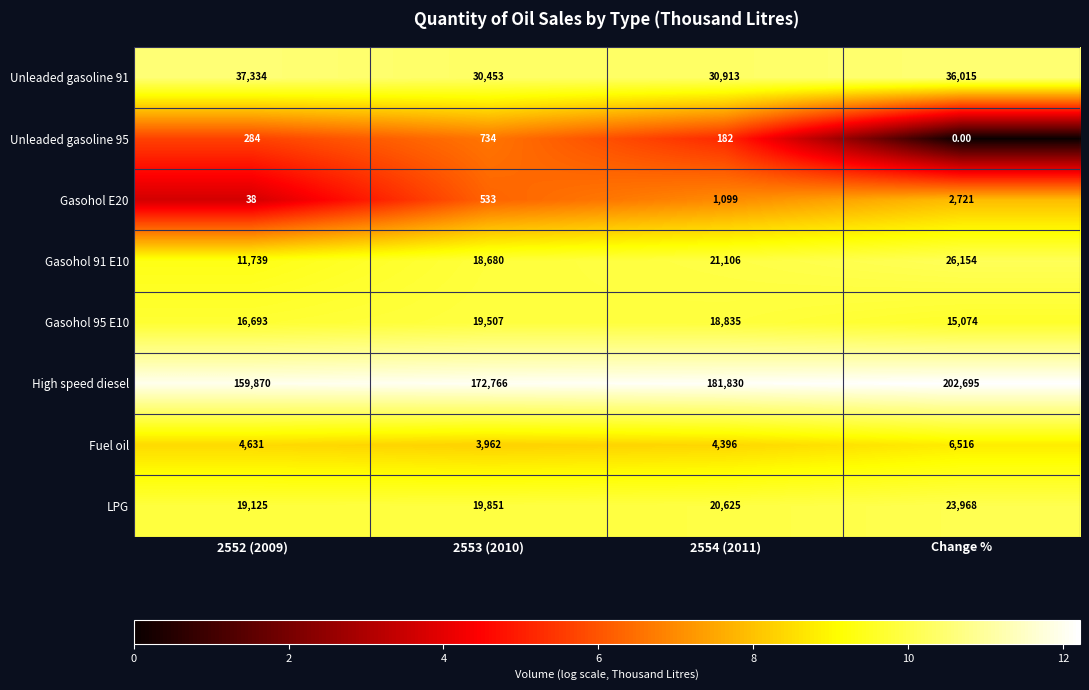

Which series has the largest range (max minus min)?

High speed diesel